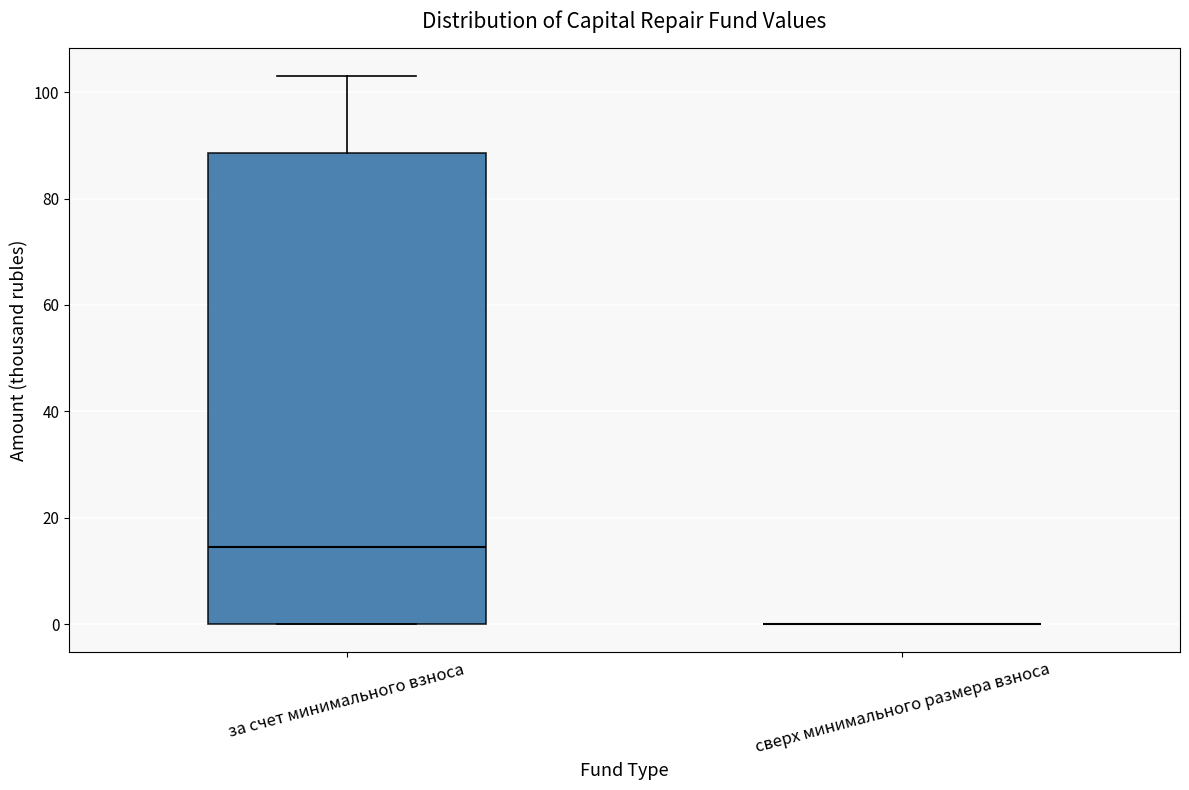

Reading left to right, read every box against the y-axis: the position of its median line, the range the box covers, and the ends of its whiskers. The values are not printed on the chart, so give them approximately, as read against the axis.

за счет минимального взноса: median 14, box 0 to 88, whiskers 0 to 104
сверх минимального размера взноса: box collapsed to a line at 0, whiskers 0 to 0